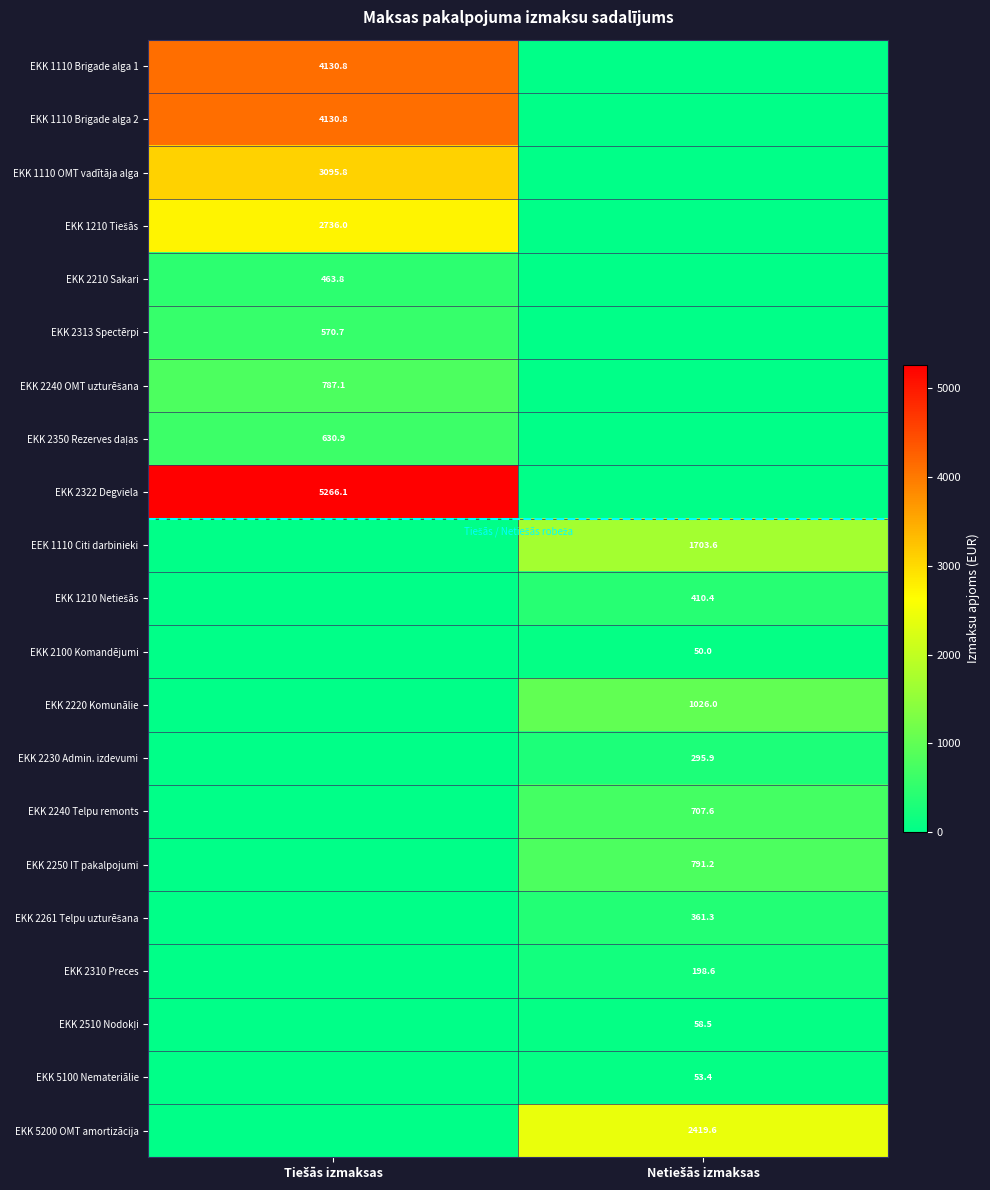

The EKK 2250 IT pakalpojumi series shows -306.0 at Tiešās izmaksas. True or false?

False